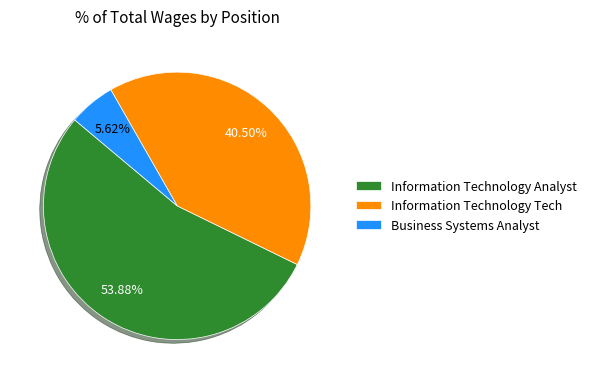

How many slices are in this pie chart?

3